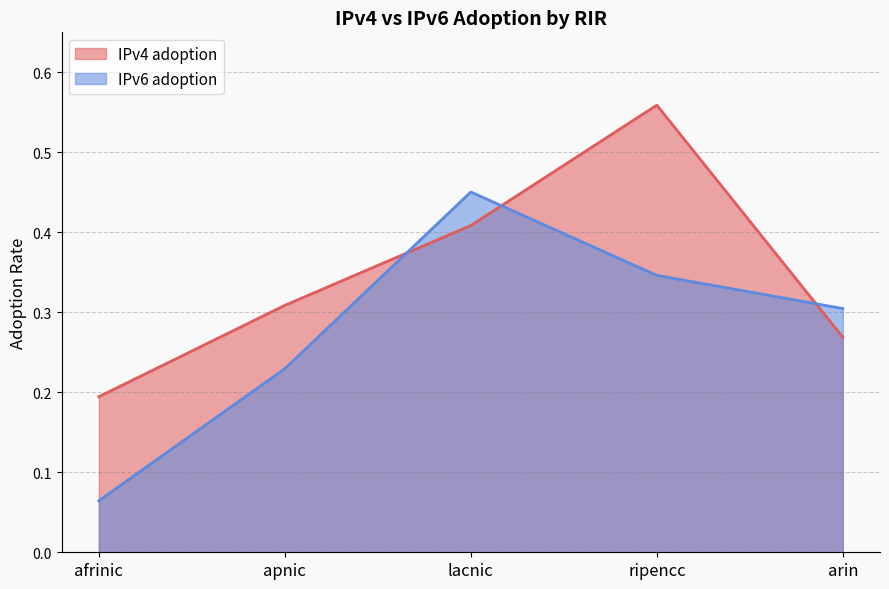

Which series has the largest total across all categories?

IPv4 adoption